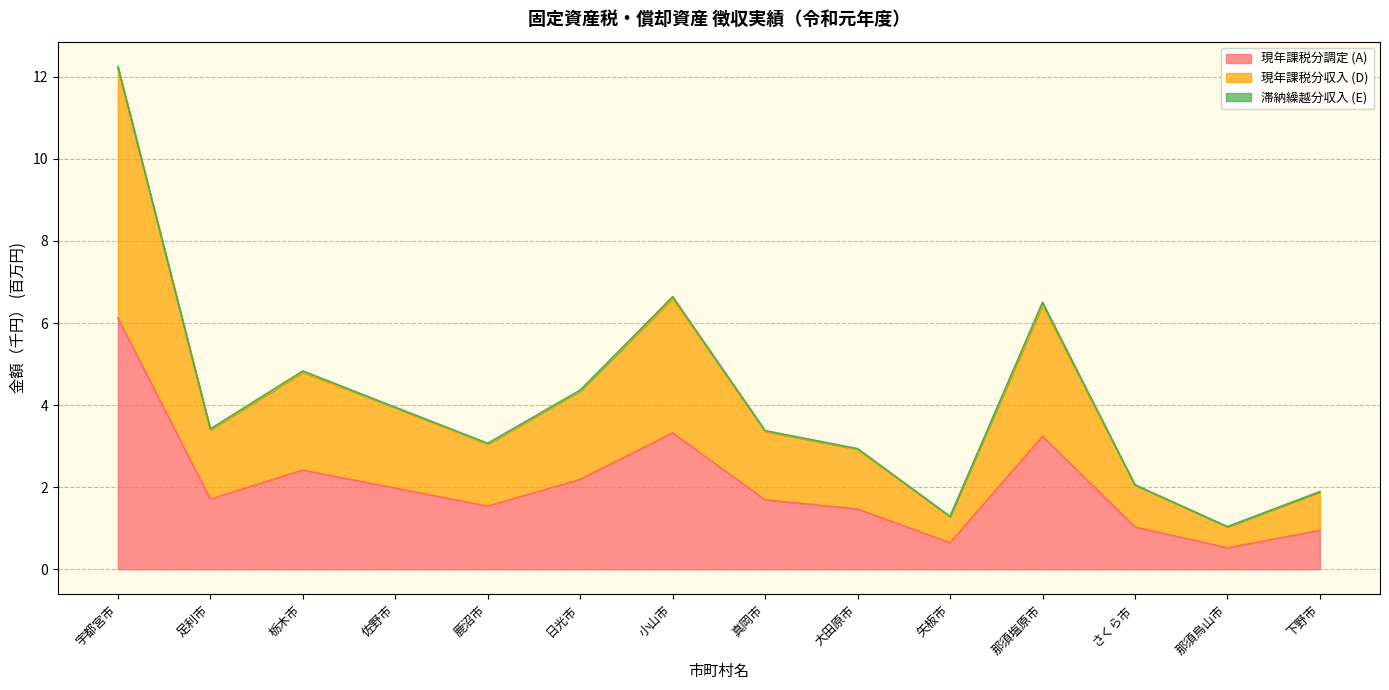

The value of 現年課税分調定 (A) at 鹿沼市 is 1.5. True or false?

True